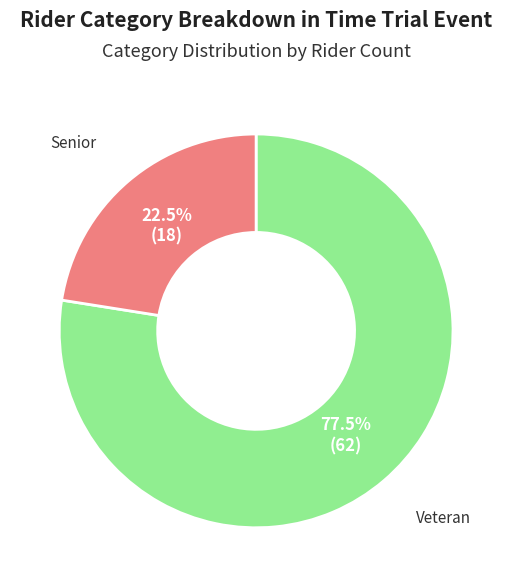

Is there a majority slice in this chart?

Yes